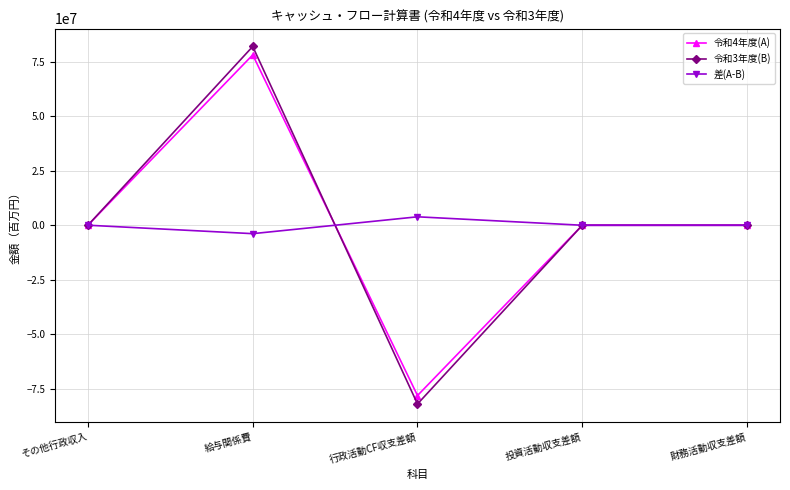

What is the total value across all series at その他行政収入?

80000